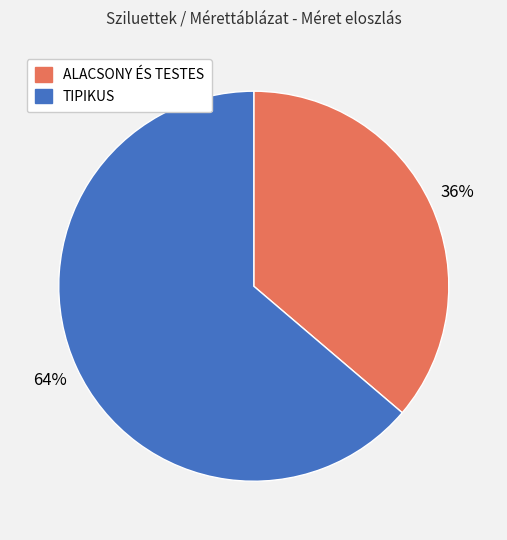

The TIPIKUS slice represents 64% of the pie. True or false?

True